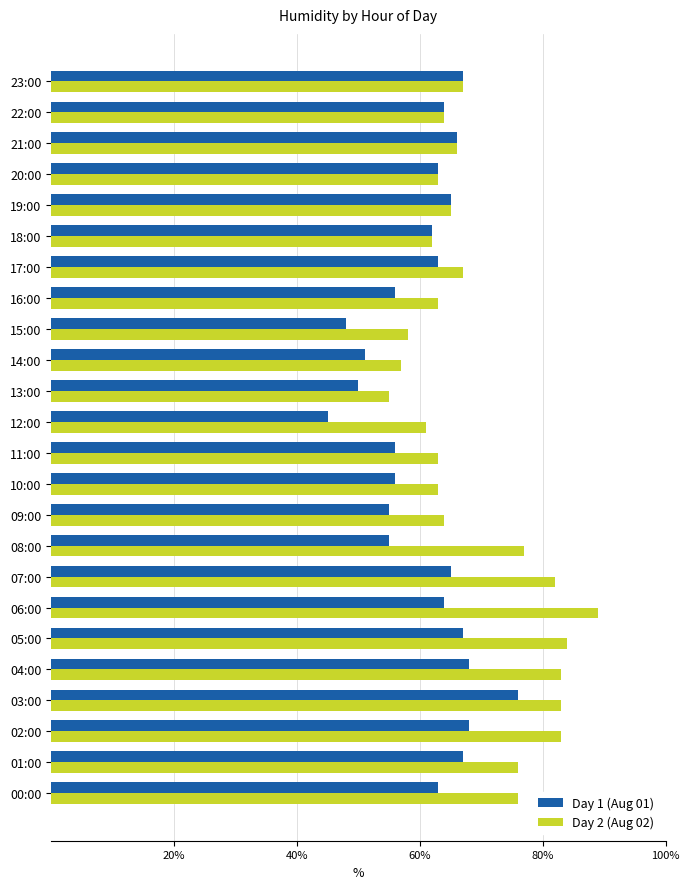

What value does the Day 2 (Aug 02) series have at 12:00, to the nearest 5?

60